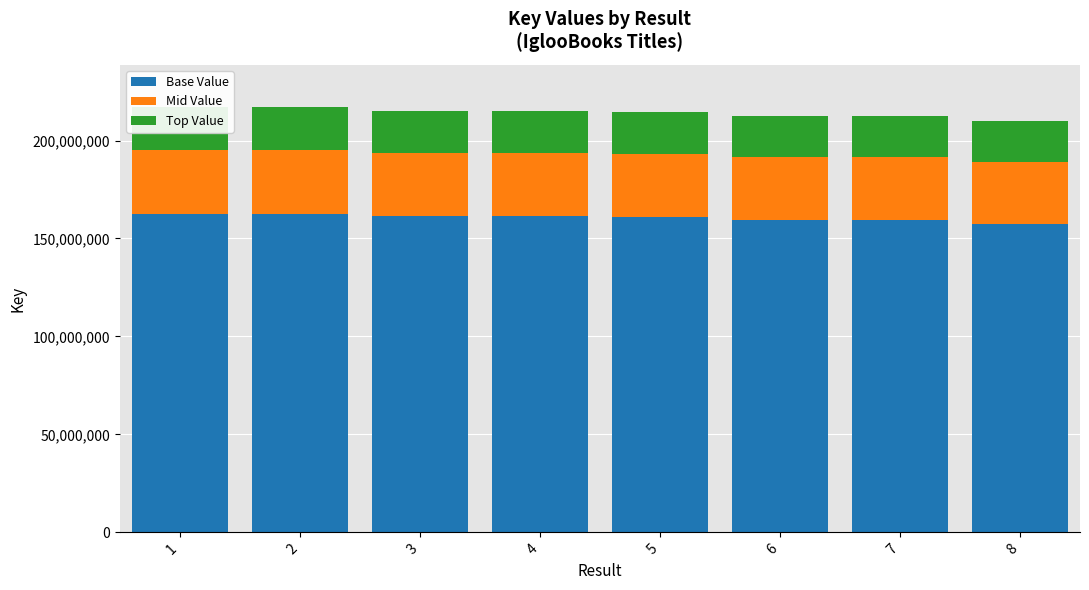

What is the minimum value for Base Value?

157470301